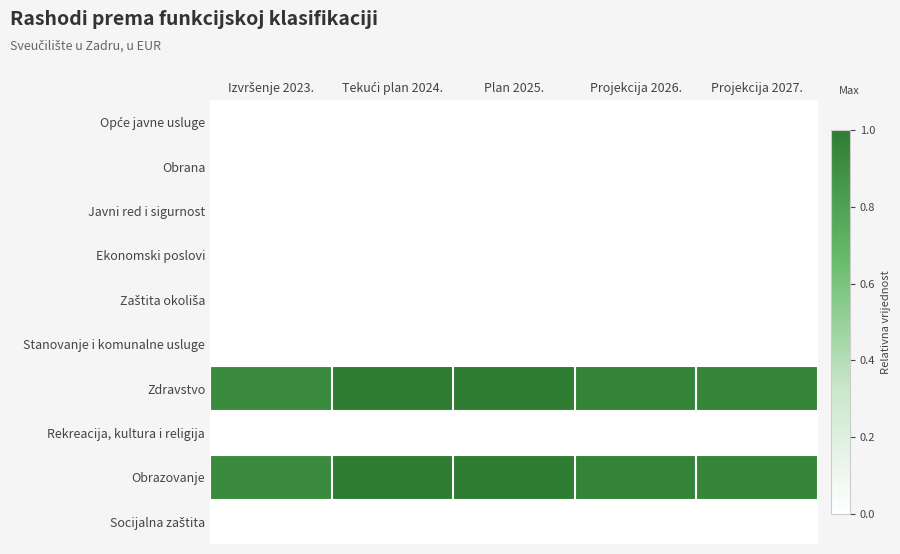

Which series has the largest range (max minus min)?

Zdravstvo